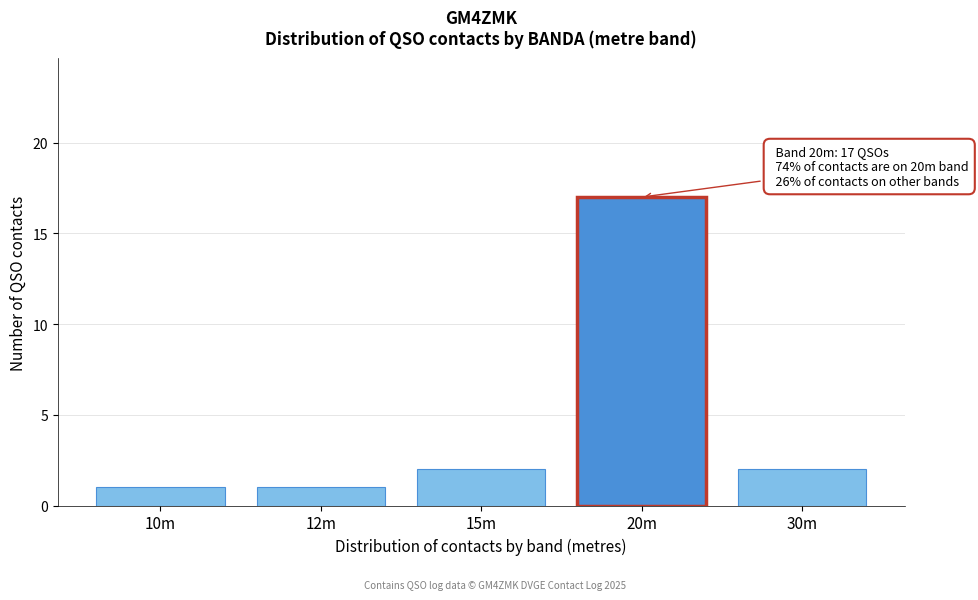

Reading left to right, what are all the values shown in this chart?

10m=1	12m=1	15m=2	20m=17	30m=2